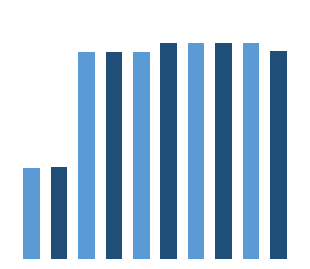

Rank the categories by value from highest to lowest.

8, 7, 6, 5, 9, 4, 3, 2, 1, 0